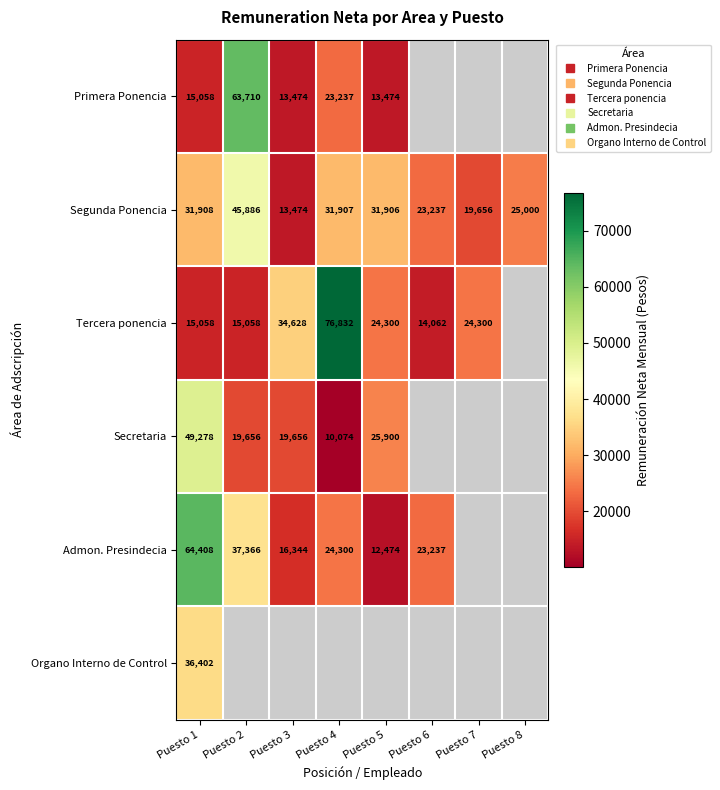

Which series has the widest spread of values?

Tercera ponencia